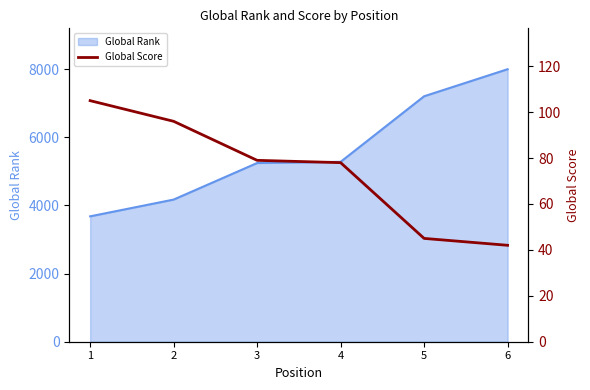

How many lines are shown in the chart?

1